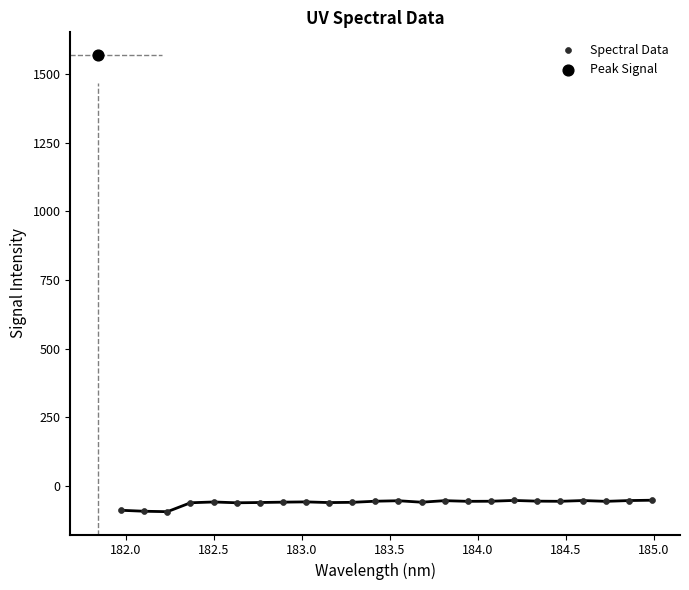

What are all the series names shown in the legend?

Spectral Data, Peak Signal